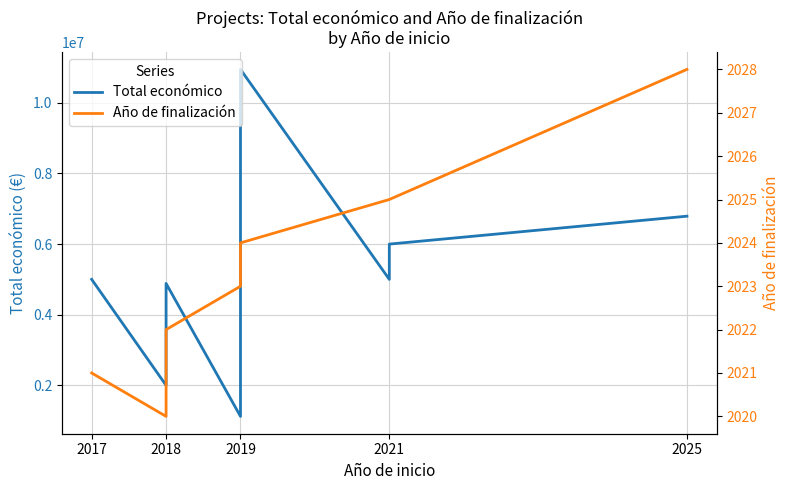

How many data points in Total económico are less than 5000000?

4